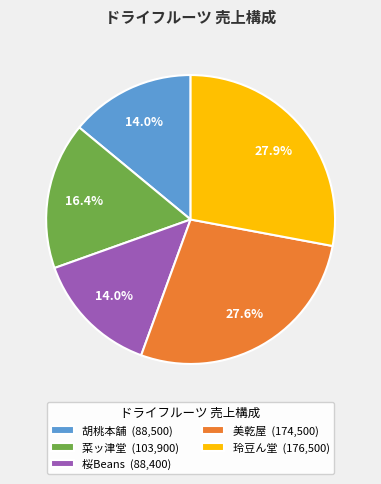

Is there any slice that represents more than half of the pie?

No